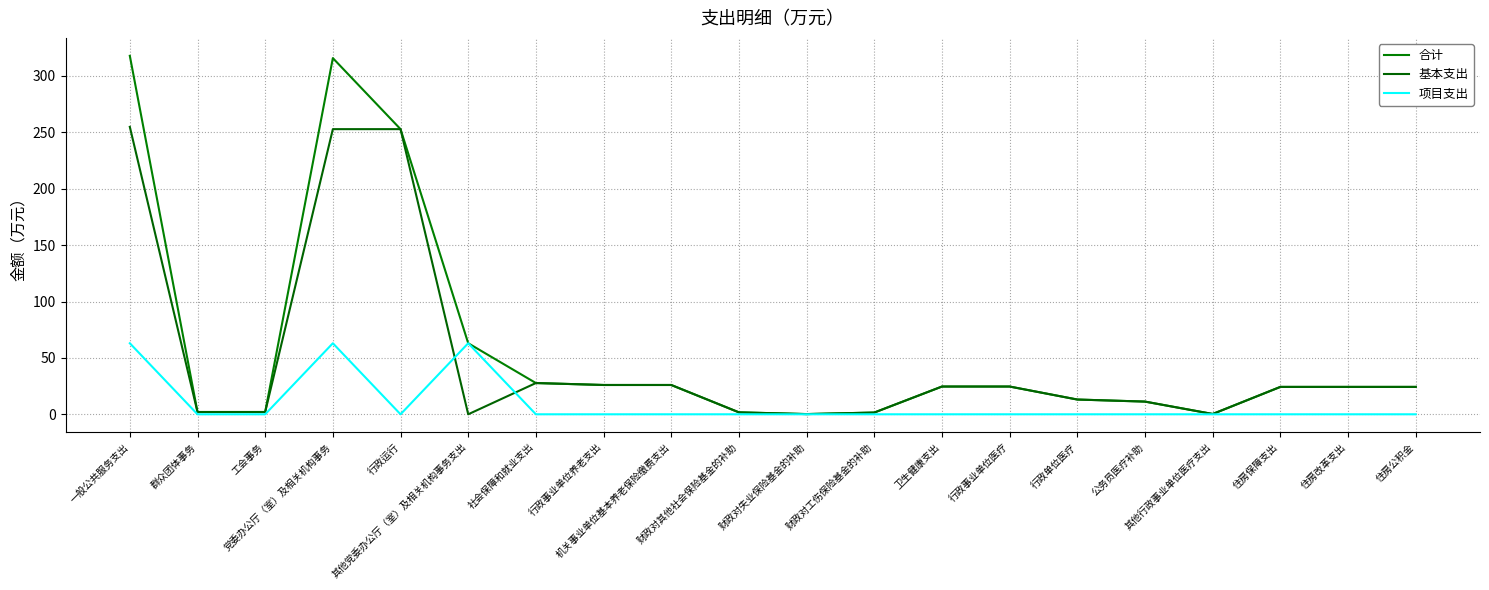

What is the spread (max minus min) of values at 其他党委办公厅（室）及相关机构事务支出?

63.0